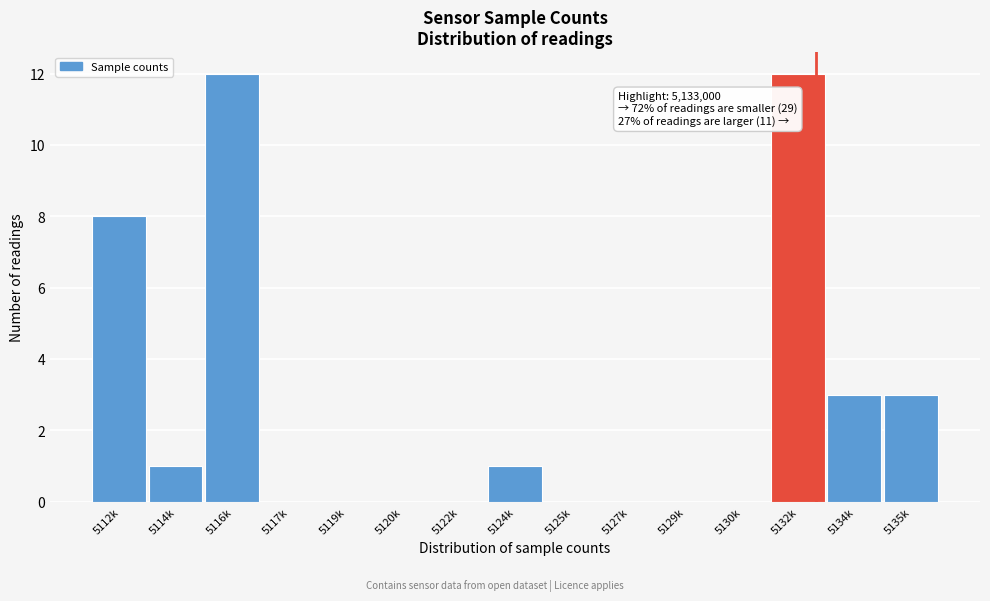

Reading left to right, extract all data points from this chart.

5112k=8	5114k=1	5116k=12	5117k=0	5119k=0	5120k=0	5122k=0	5124k=1	5125k=0	5127k=0	5129k=0	5130k=0	5132k=12	5134k=3	5135k=3